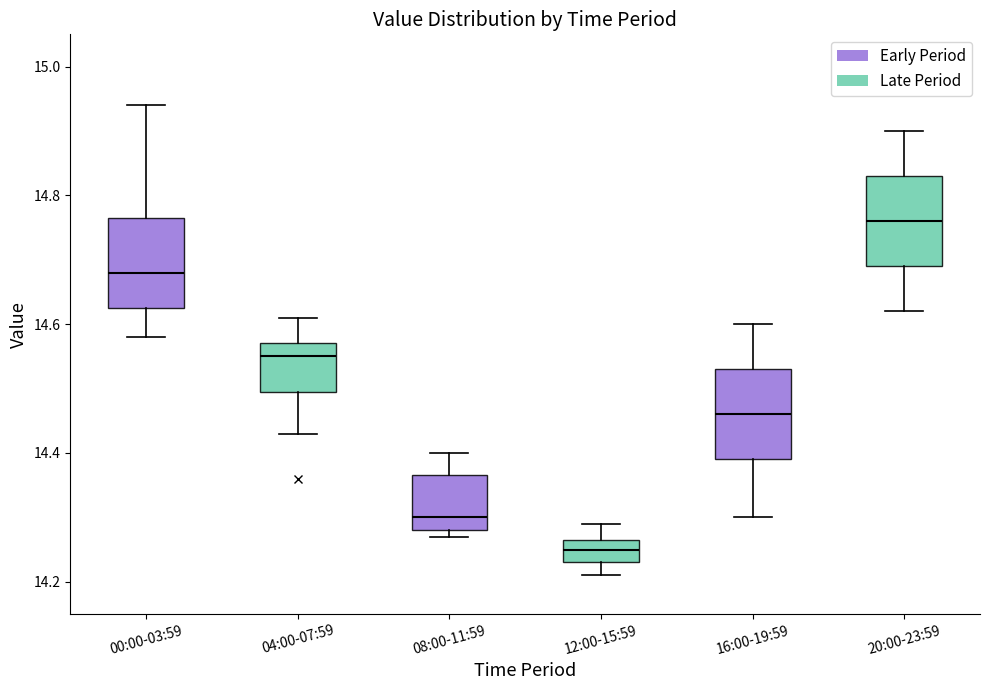

Reading left to right, transcribe this box plot: for each box, give where its median line is, the range the box spans, and where its two whiskers end, as read against the y-axis. The values are not printed on the chart, so give them approximately, as read against the axis.

00:00-03:59: median 14.68, box 14.62 to 14.76, whiskers 14.58 to 14.94
04:00-07:59: median 14.56, box 14.50 to 14.58, whiskers 14.44 to 14.62
08:00-11:59: median 14.30, box 14.28 to 14.36, whiskers 14.28 (just below the box's lower edge) to 14.40
12:00-15:59: median 14.26 (inside the box), box 14.24 to 14.26, whiskers 14.22 to 14.30
16:00-19:59: median 14.46, box 14.40 to 14.54, whiskers 14.30 to 14.60
20:00-23:59: median 14.76, box 14.70 to 14.84, whiskers 14.62 to 14.90